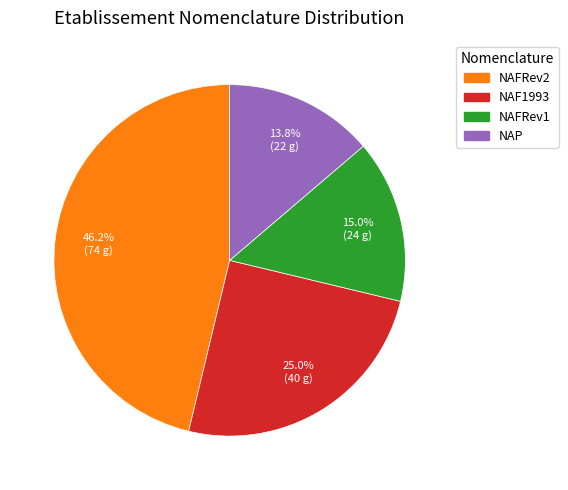

To the nearest percent, what is the average slice percentage?

25%